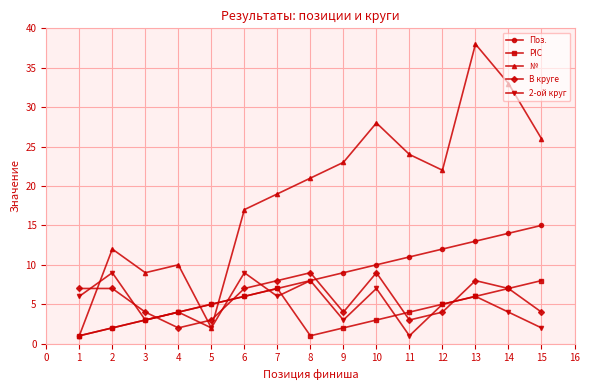

Where is the first local maximum for PIC?

7